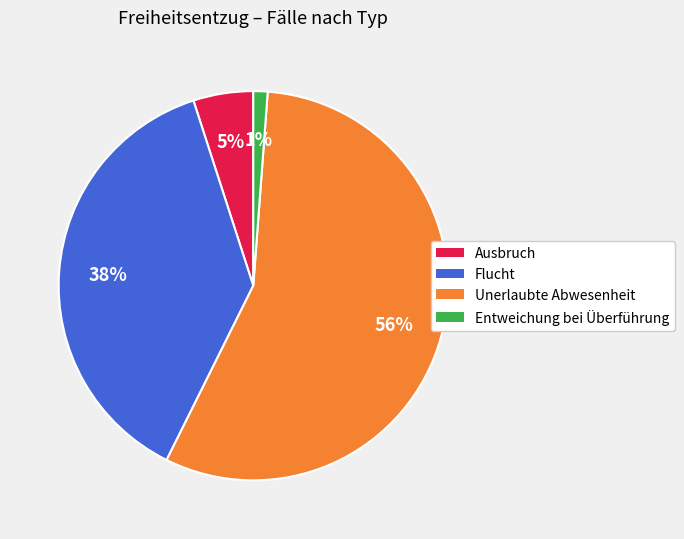

What is the smallest slice in the pie chart?

Entweichung bei Überführung